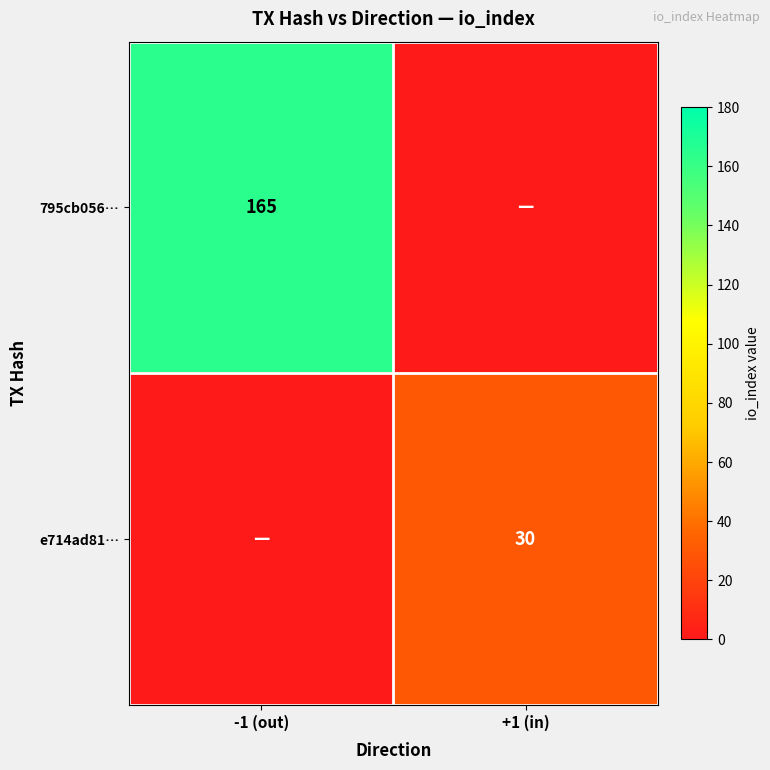

At which category is the sum across all series the highest?

-1 (out)